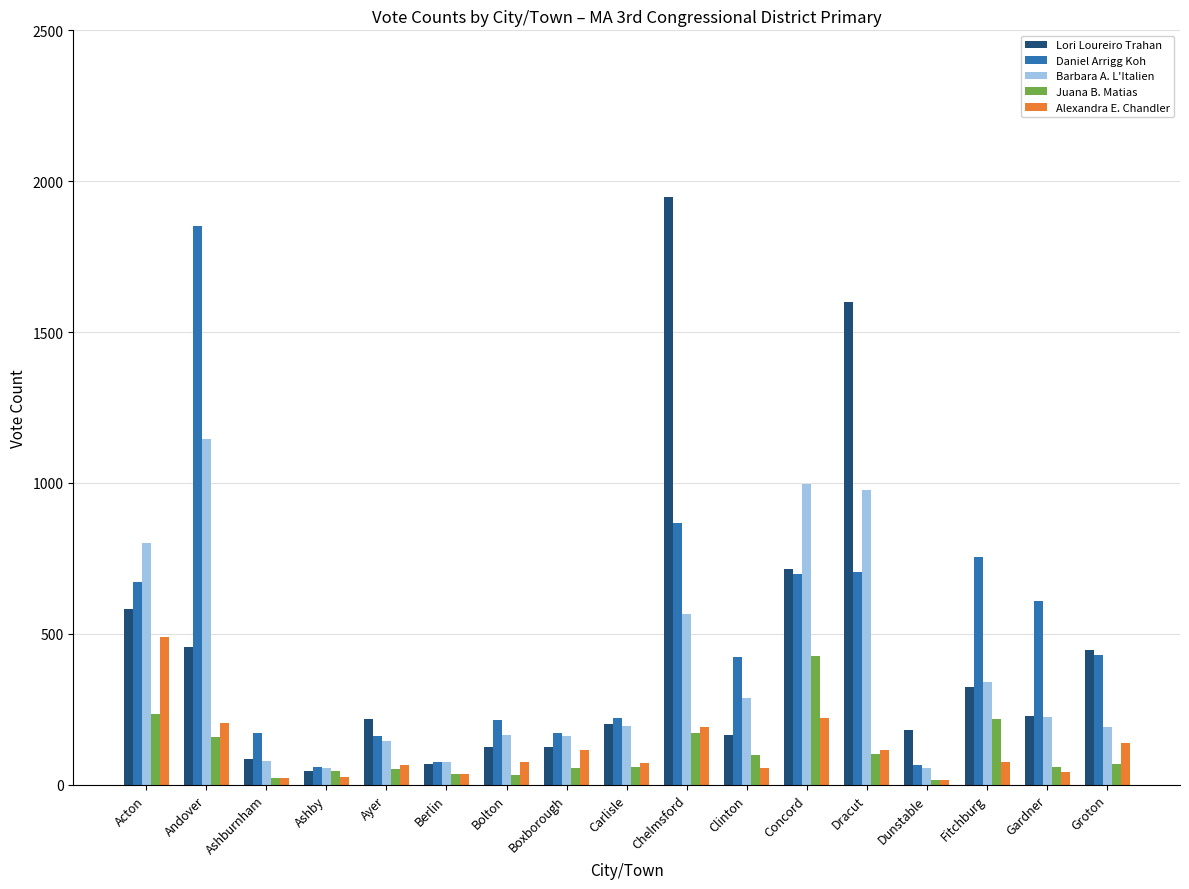

The Barbara A. L'Italien series shows 998 at Concord. True or false?

True